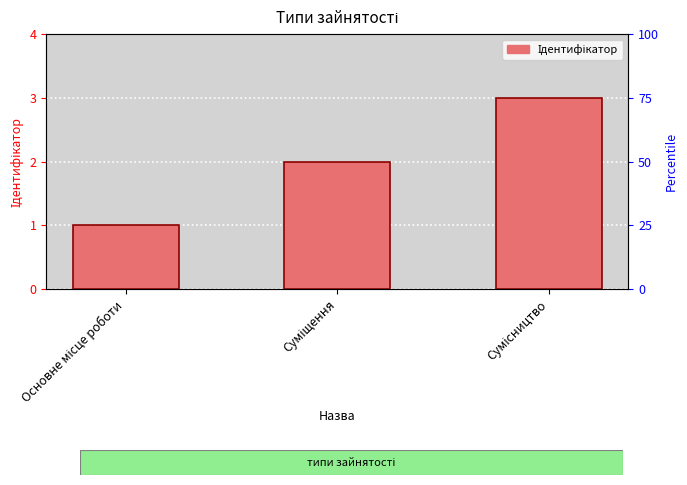

Which category has the highest value across all series?

Сумісництво